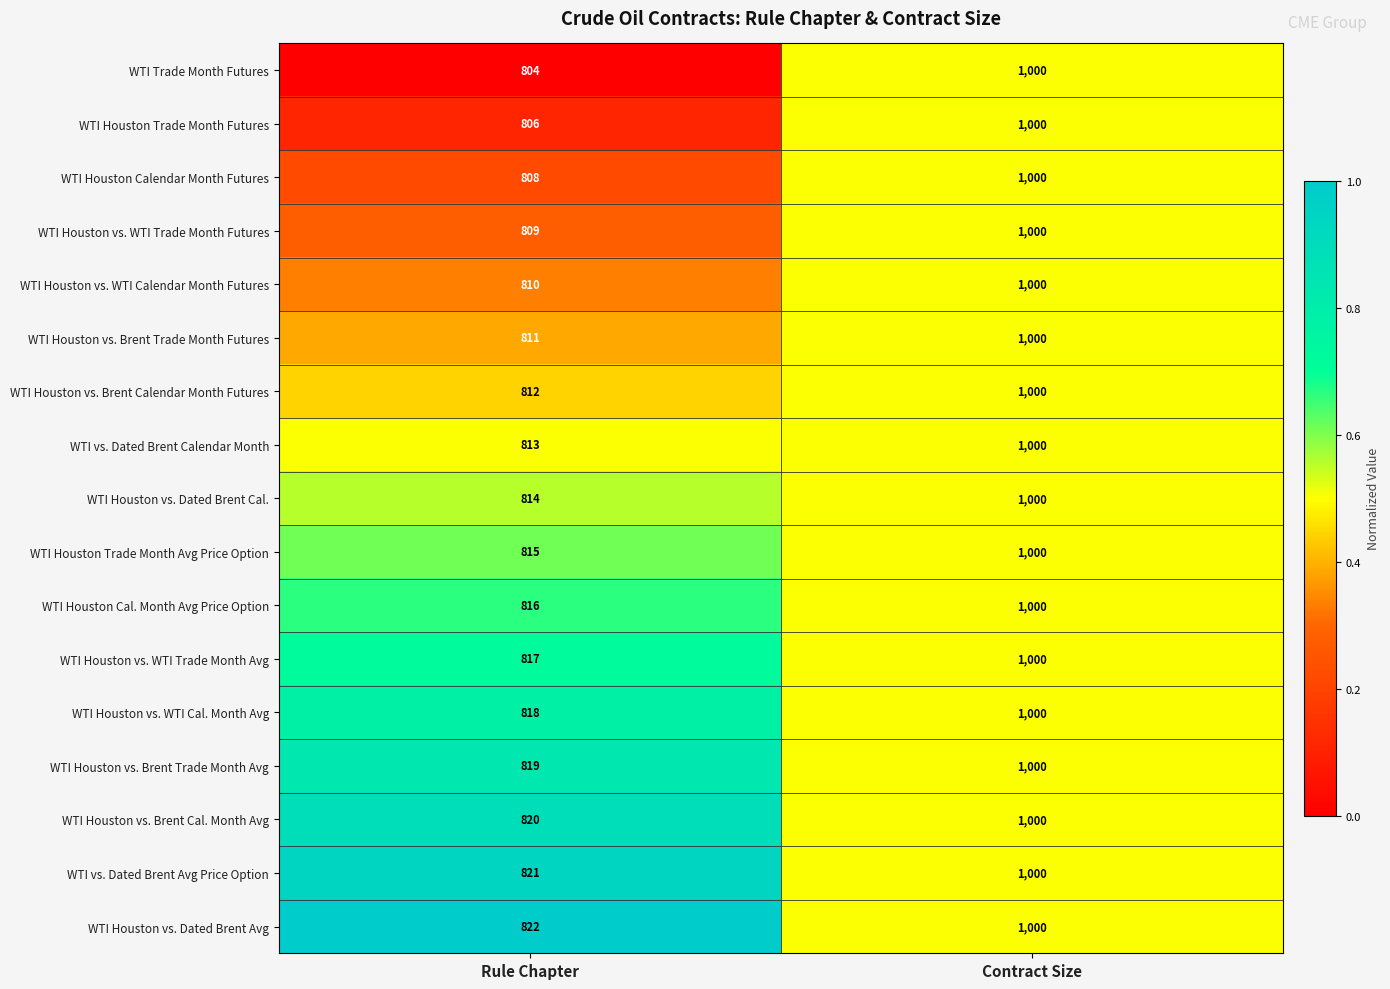

At which label is WTI Houston vs. WTI Trade Month Avg closest to 908?

Rule Chapter